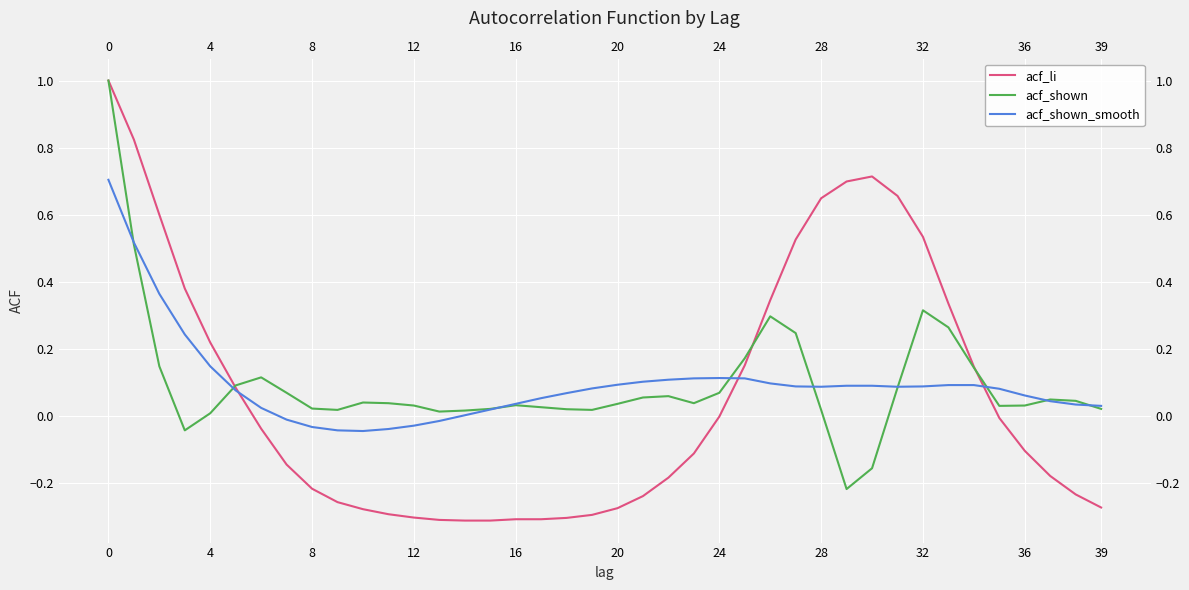

Which series has the largest range (max minus min)?

acf_li